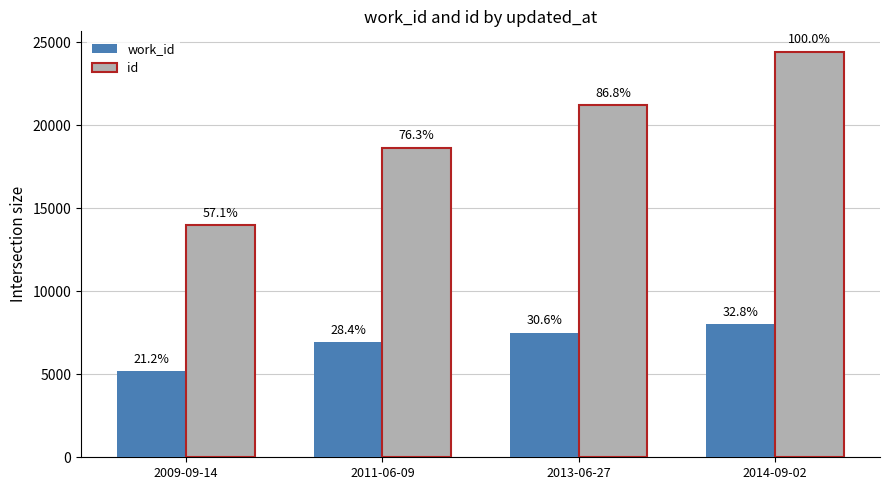

True or false: id has a value of 18641 at 2011-06-09.

True